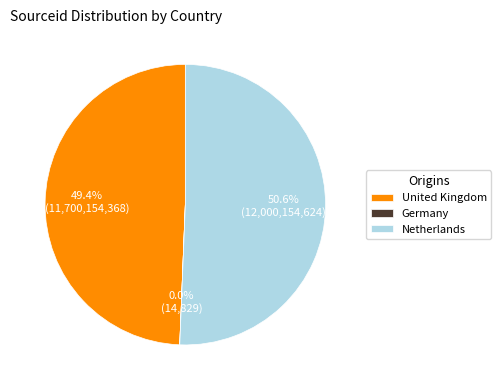

The United Kingdom slice represents 49% of the pie. True or false?

True